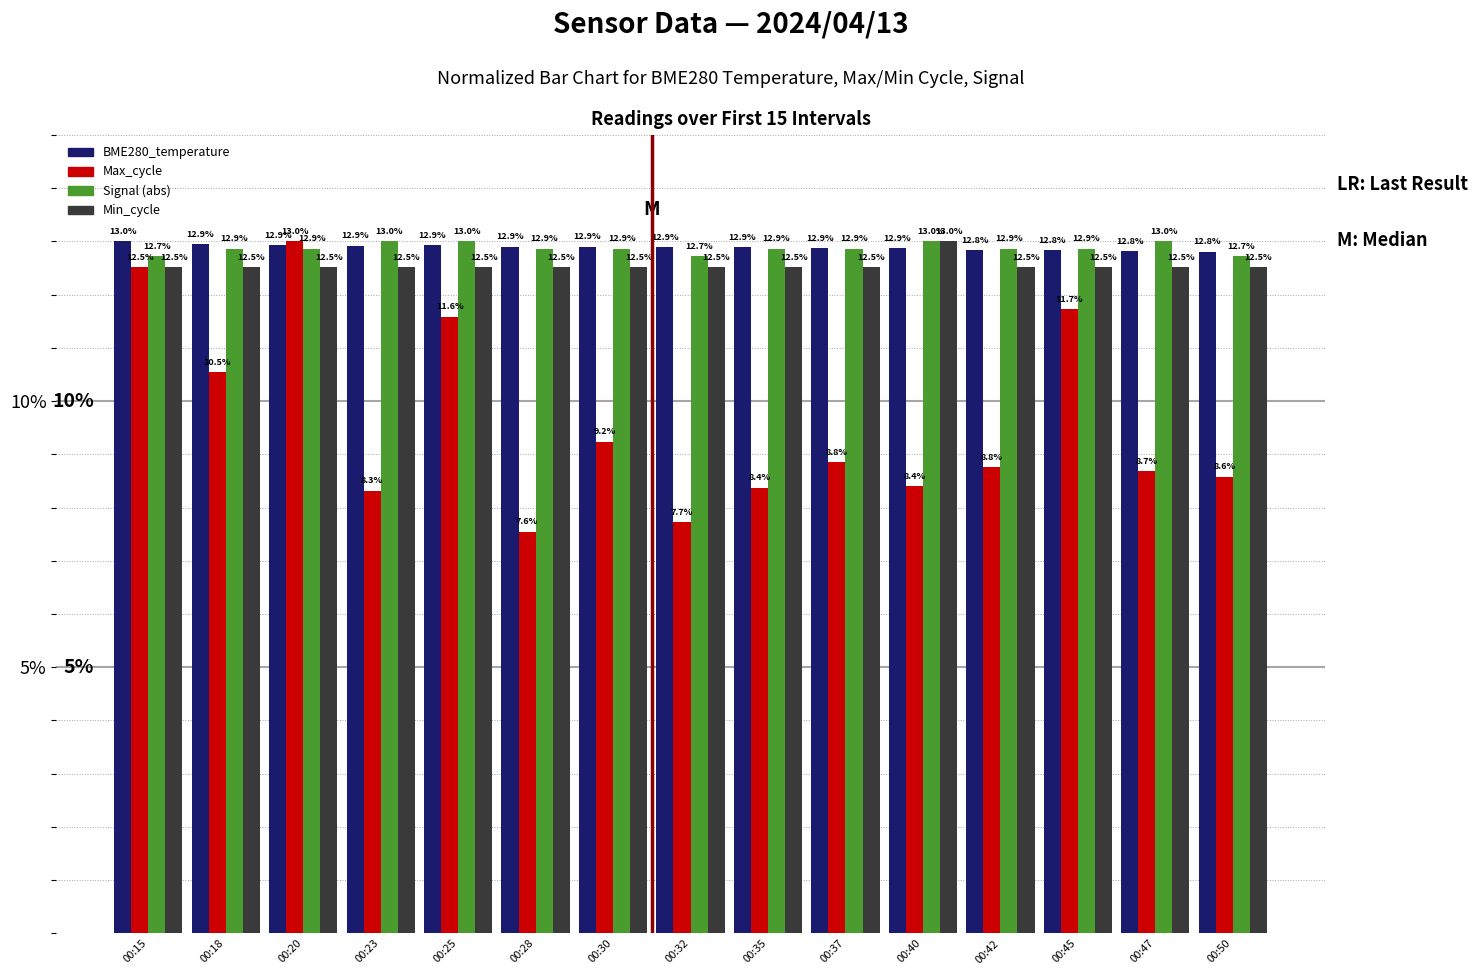

What is the greatest value displayed?

13.0